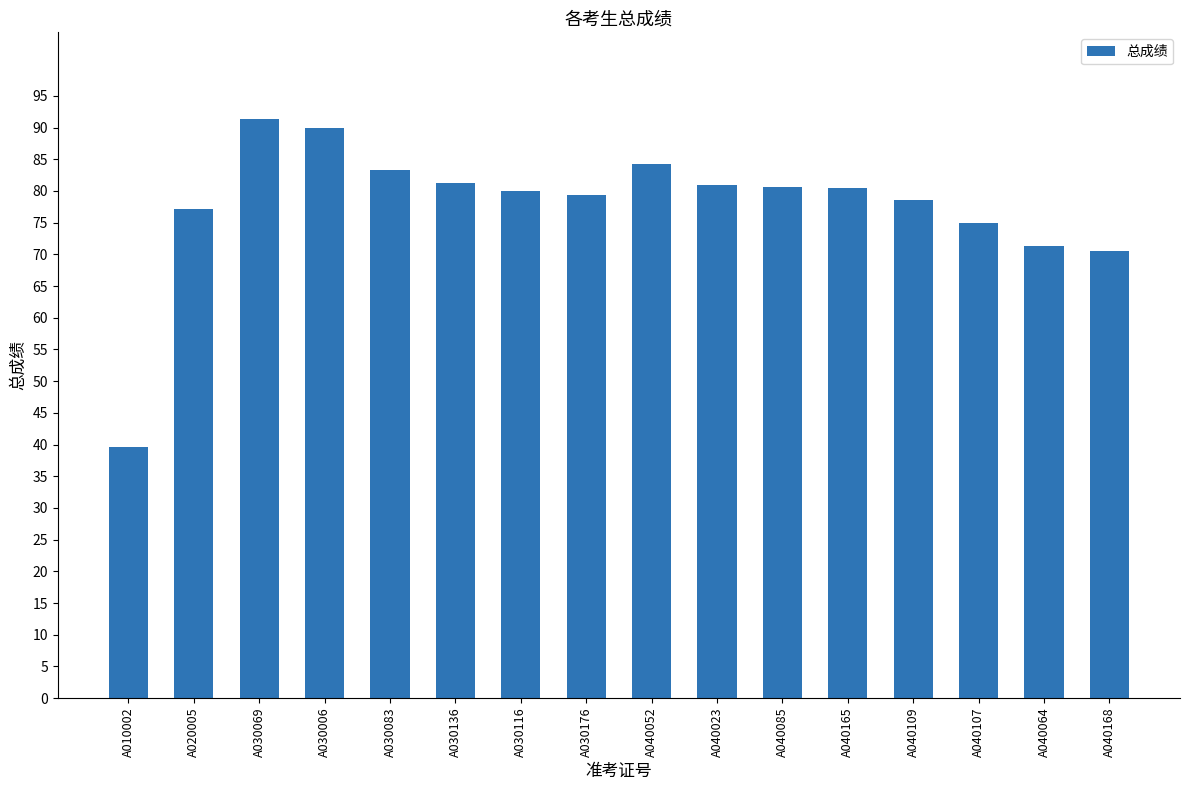

The chart shows a value of 110.2 at A020005. True or false?

False